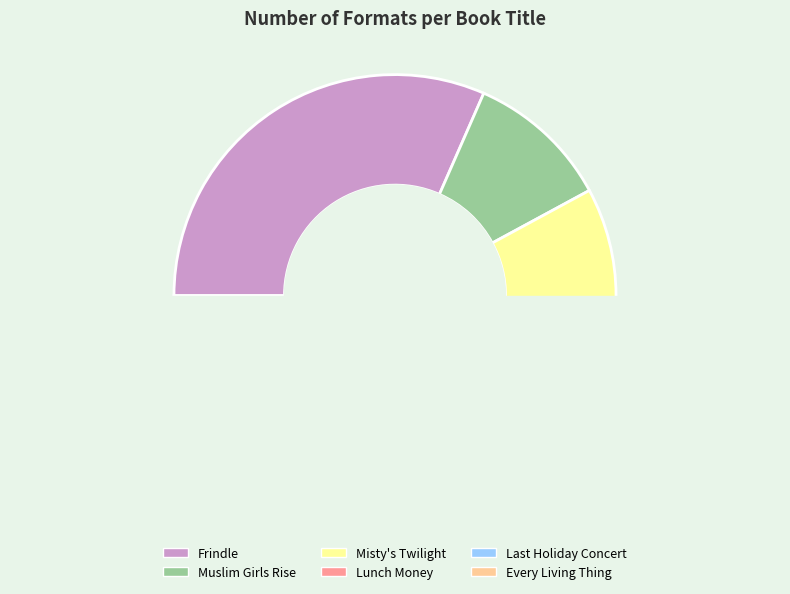

To the nearest percent, what is the difference between the Muslim Girls Rise and Misty's Twilight slice percentages?

5%